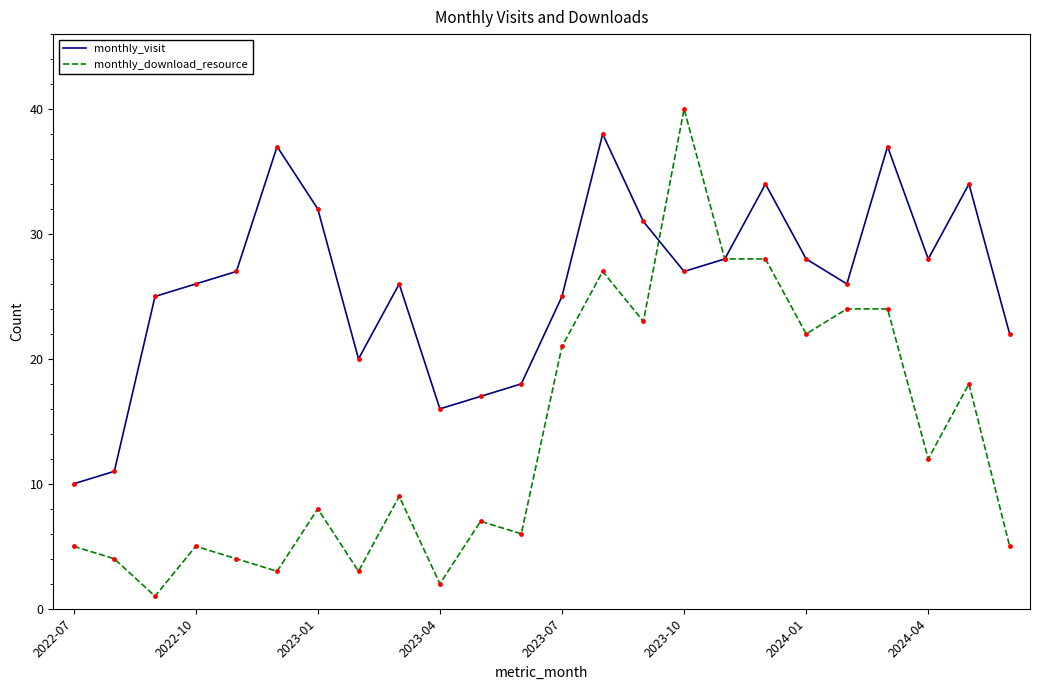

List the series in order of their overall mean, highest first.

monthly_visit, monthly_download_resource